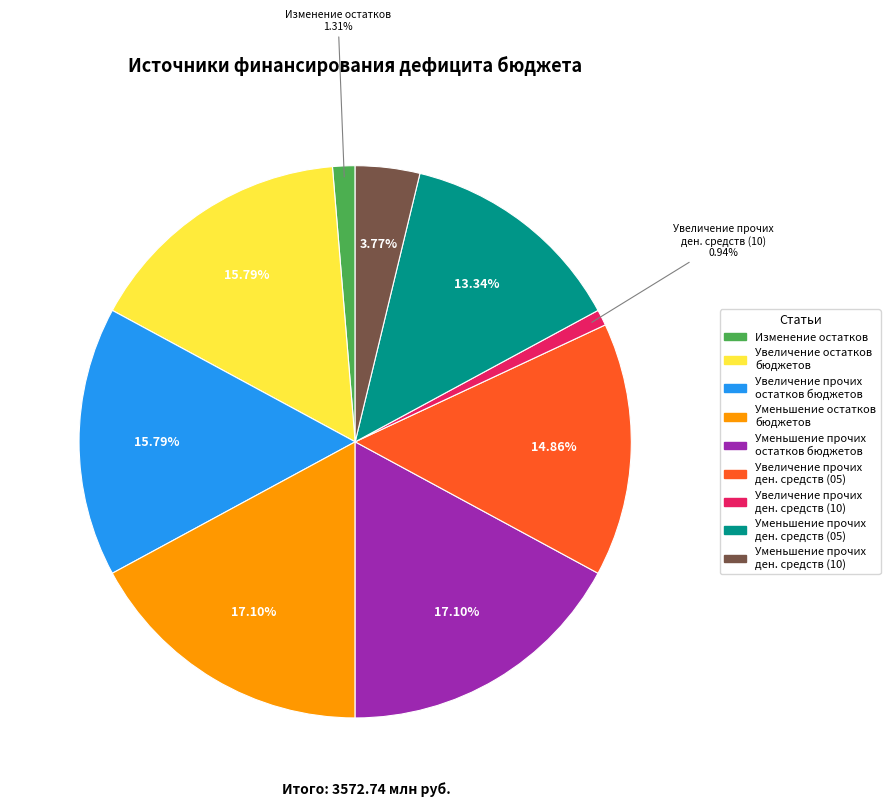

To the nearest percent, what is the difference between the largest and smallest slice percentages?

16%